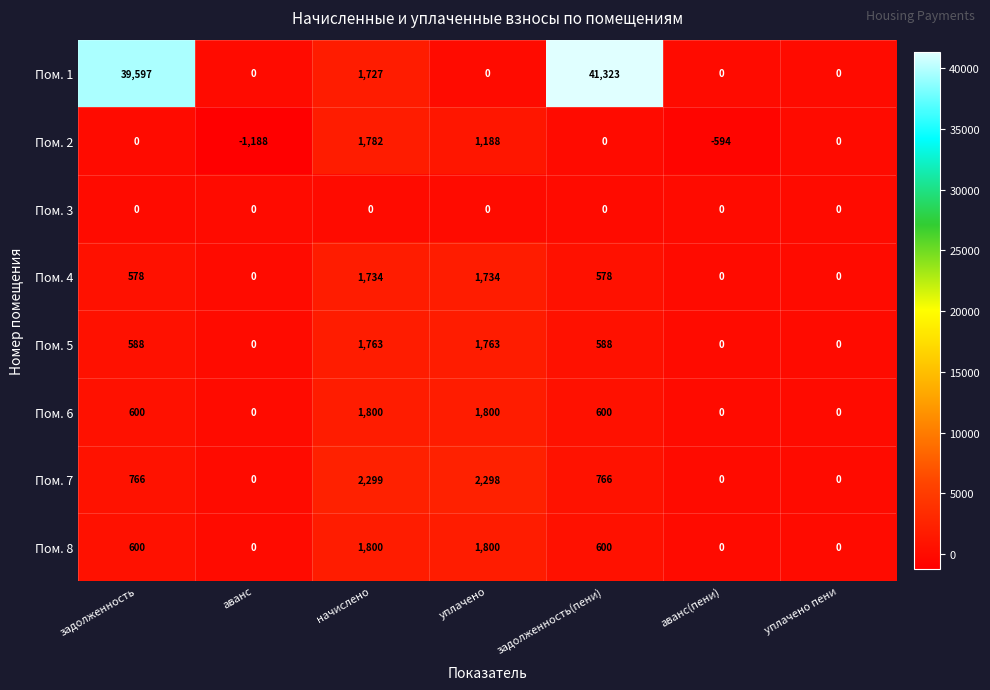

The value of Пом. 7 at аванс is 1524. True or false?

False